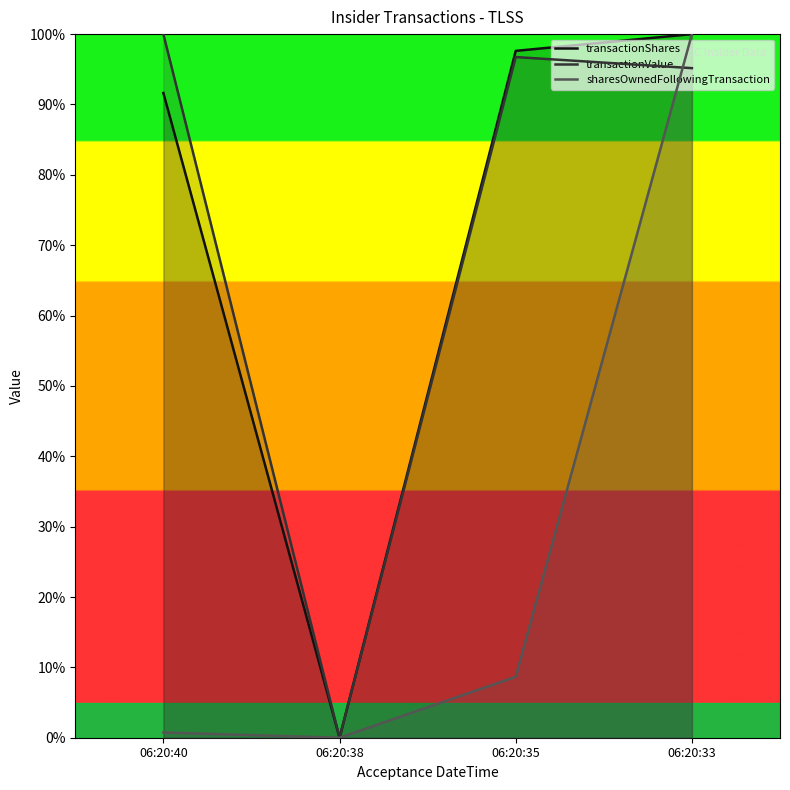

How many data points does each series have?

4